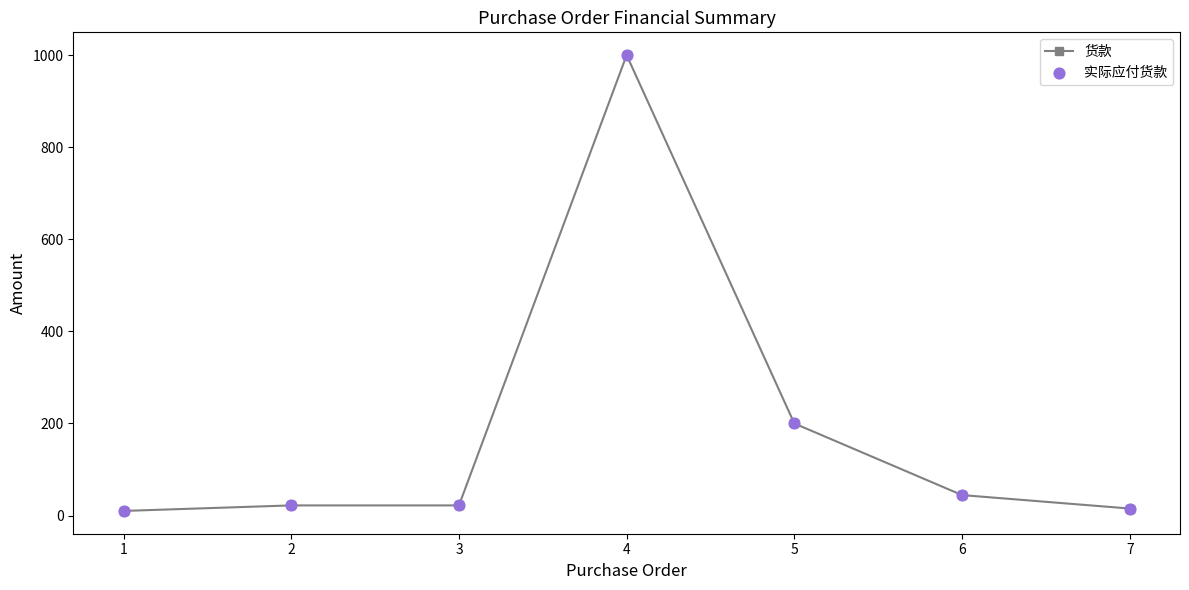

What is the value of the 4th point from the left?

1000.0